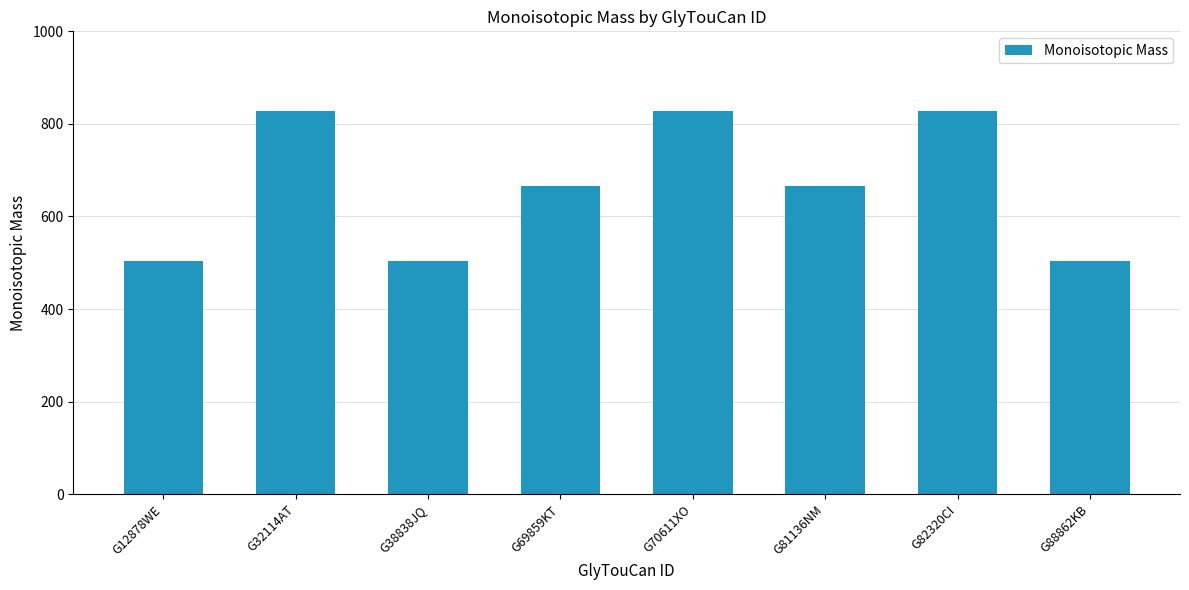

What is the sum of all values?

5329.8